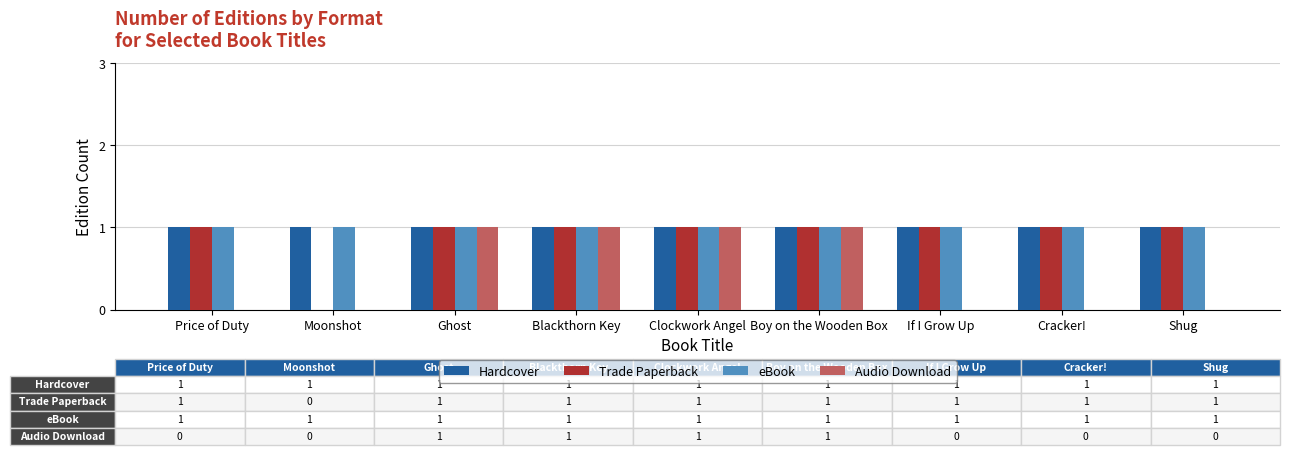

Reading left to right, list all the values displayed in this chart.

Hardcover: 1	1	1	1	1	1	1	1	1
Trade Paperback: 1	0	1	1	1	1	1	1	1
eBook: 1	1	1	1	1	1	1	1	1
Audio Download: 0	0	1	1	1	1	0	0	0